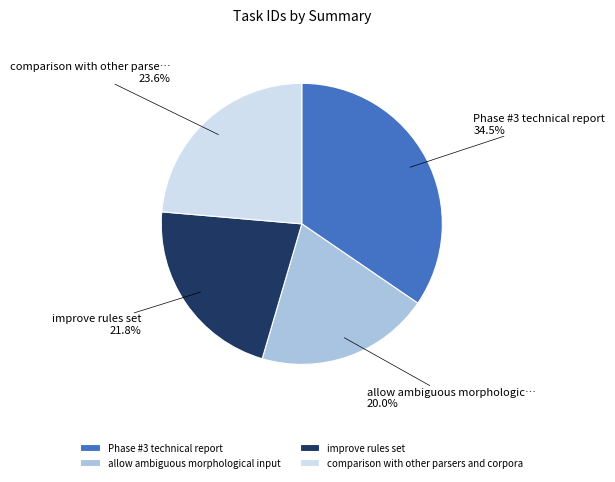

What is the ratio of the value at Phase #3 technical report to the value at comparison with other parsers and corpora?

1.5